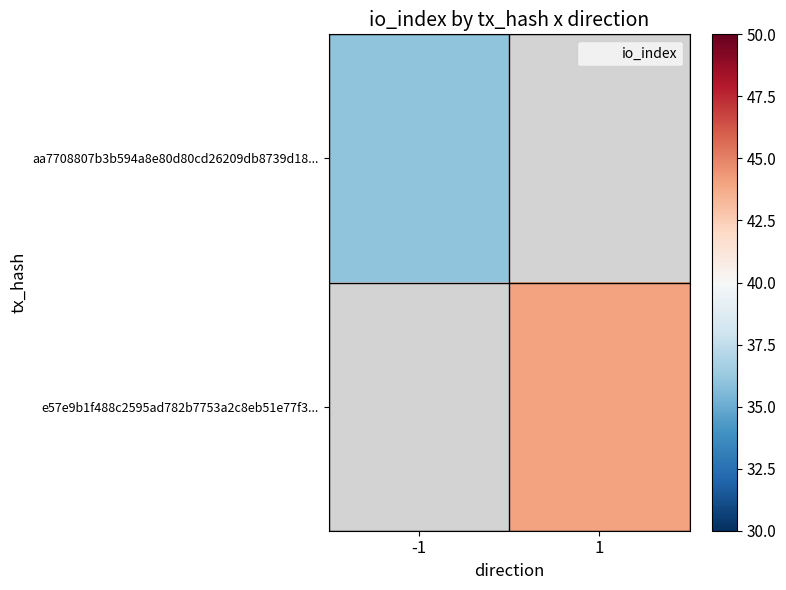

What is the approximate value of aa7708807b3b594a8e80d80cd26209db8739d18... at -1?

36.0